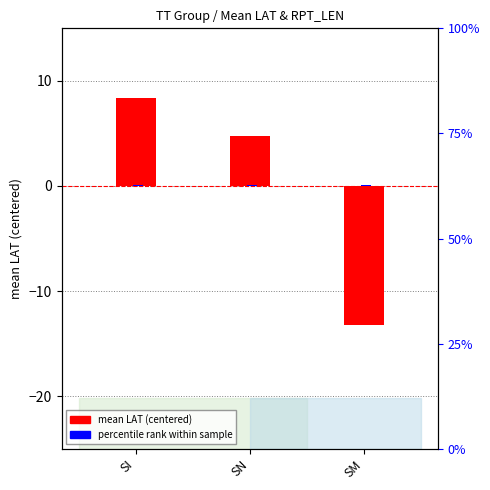

How many values in the mean LAT (centered) series are below 4?

1